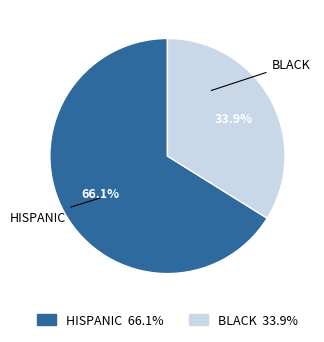

What is the majority slice?

HISPANIC 66.1%